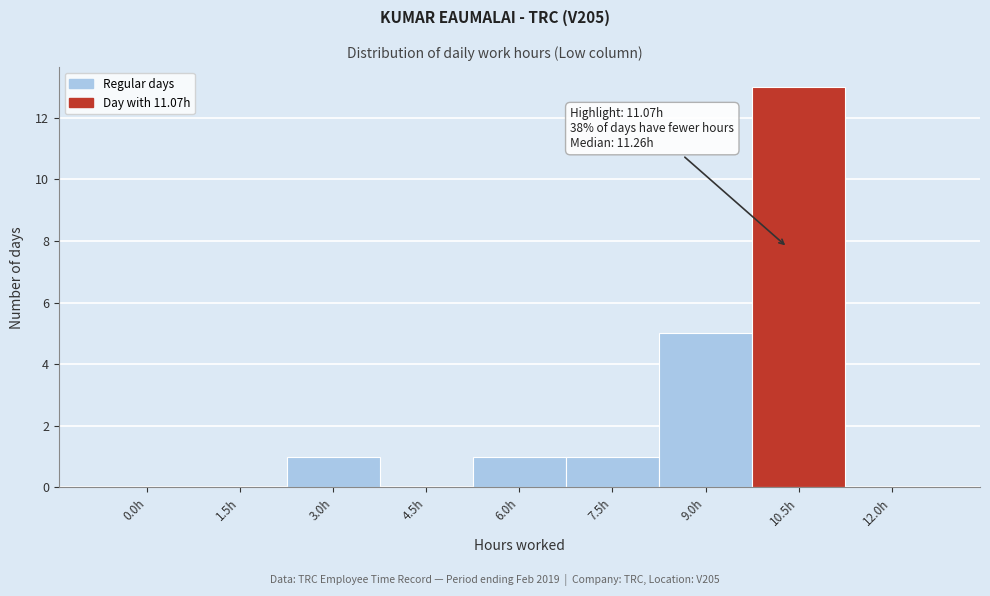

Reading right to left, list all the values displayed in this chart.

12.0h=0	10.5h=13	9.0h=5	7.5h=1	6.0h=1	4.5h=0	3.0h=1	1.5h=0	0.0h=0